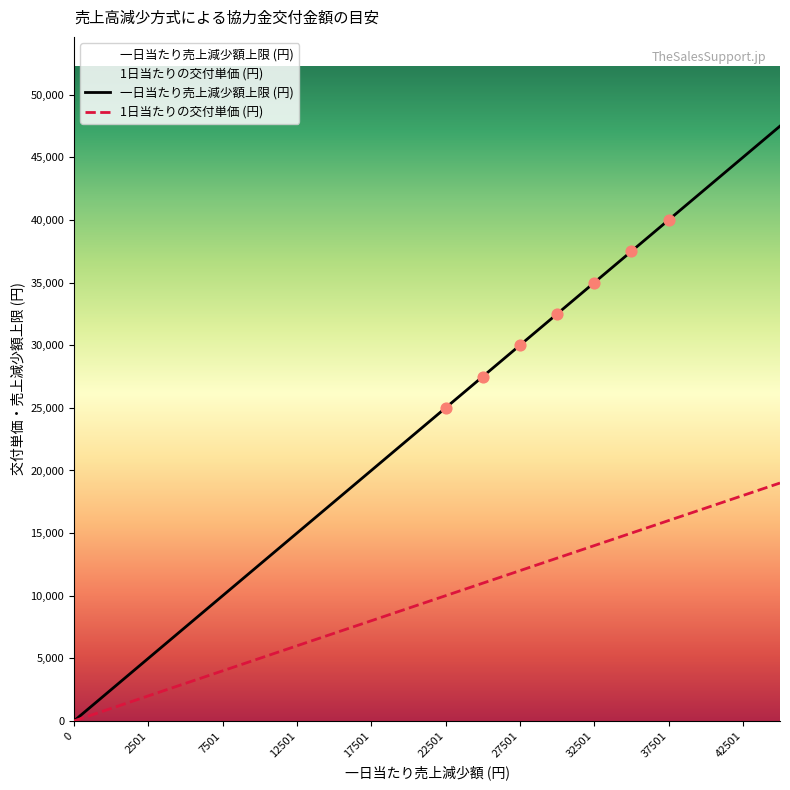

Which series reaches the maximum Y coordinate?

1日当たりの交付単価 (円)